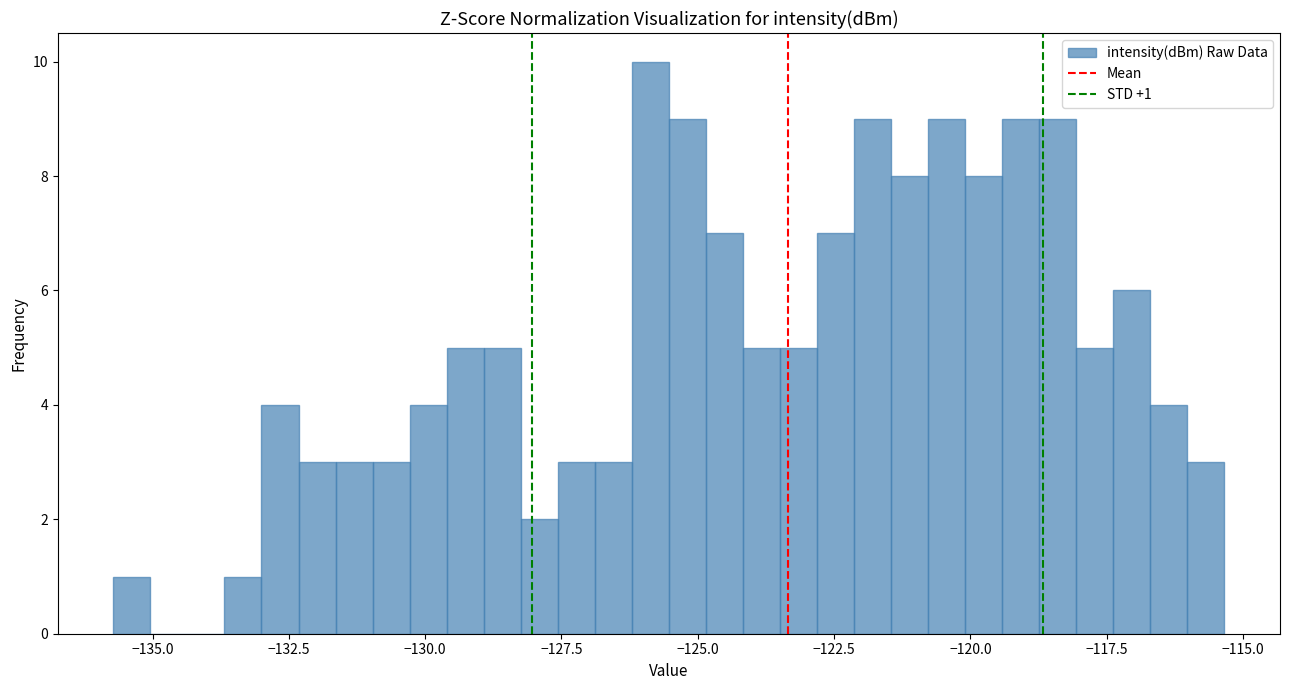

Read against the x-axis, roughly where is the centre of the tallest bar?

-126.0